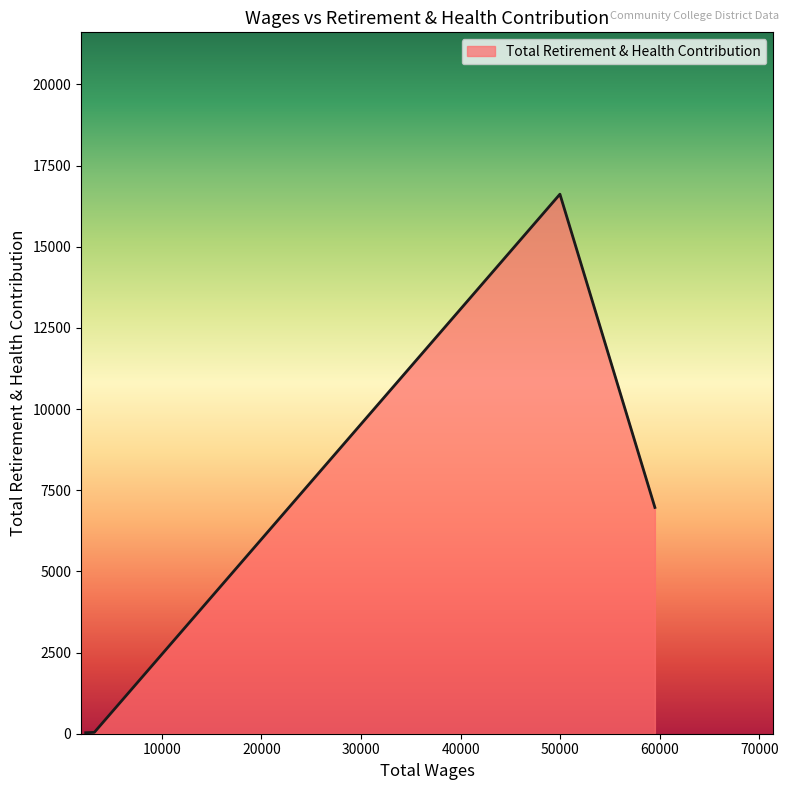

How many interior local peaks (higher than both neighbors) does the data have?

1